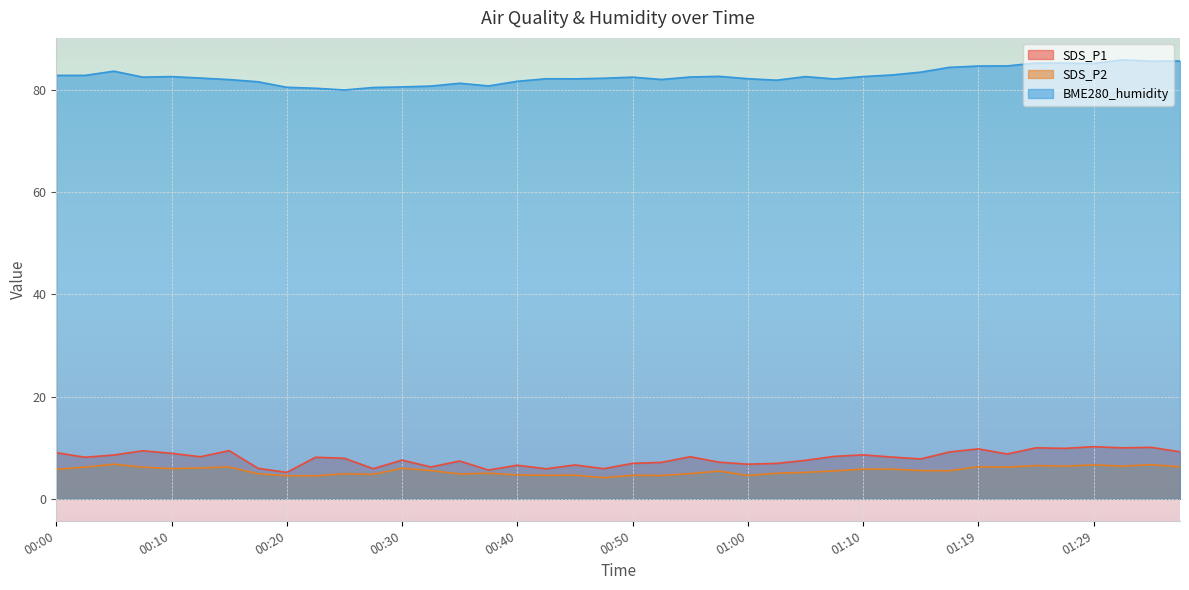

Reading left to right, what are all the values shown in this chart?

SDS_P1: 9.0	8.1	8.6	9.4	8.9	8.2	9.4	6.0	5.2	8.1	7.9	5.9	7.6	6.2	7.4	5.6	6.6	5.9	6.6	5.9	6.9	7.1	8.2	7.2	6.8	6.9	7.5	8.3	8.6	8.2	7.8	9.2	9.8	8.8	10.0	9.9	10.2	10.0	10.1	9.2
SDS_P2: 5.8	6.2	6.8	6.2	5.9	6.0	6.2	4.9	4.5	4.5	4.9	4.8	6.0	5.5	4.9	5.0	4.7	4.6	4.6	4.1	4.6	4.6	4.9	5.4	4.6	5.0	5.2	5.5	5.8	5.8	5.5	5.5	6.3	6.2	6.5	6.4	6.6	6.4	6.7	6.3
BME280_humidity: 82.8	82.8	83.6	82.5	82.6	82.3	82.0	81.6	80.5	80.3	80.0	80.5	80.6	80.7	81.3	80.8	81.7	82.2	82.1	82.3	82.5	82.0	82.5	82.6	82.2	81.9	82.6	82.1	82.6	82.9	83.5	84.4	84.7	84.7	85.2	85.2	85.2	85.9	85.6	85.6